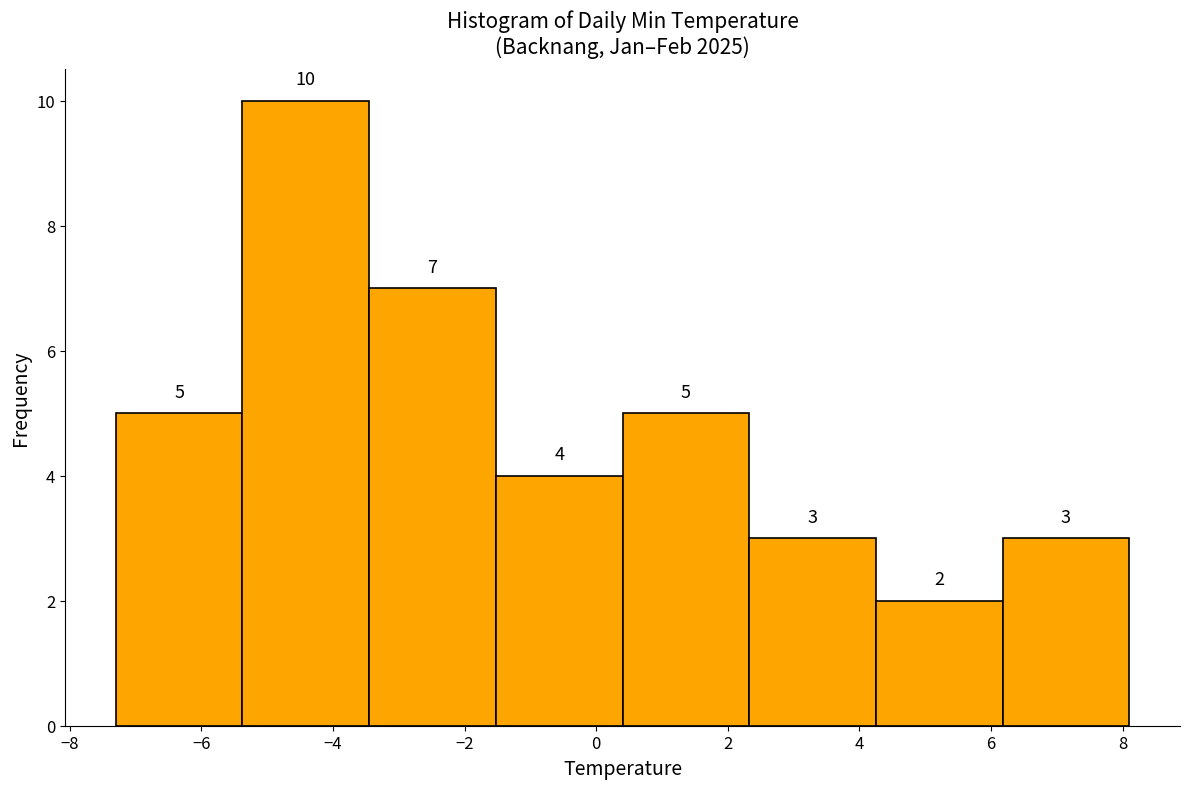

Reading left to right, list every bar in this chart as the range it spans on the x-axis followed by its height. The bar edges are not printed on the chart, so give them approximately, as read against the axis.

-7.2 to -5.4: 5
-5.4 to -3.4: 10
-3.4 to -1.6: 7
-1.6 to 0.4: 4
0.4 to 2.4: 5
2.4 to 4.2: 3
4.2 to 6.2: 2
6.2 to 8.2: 3